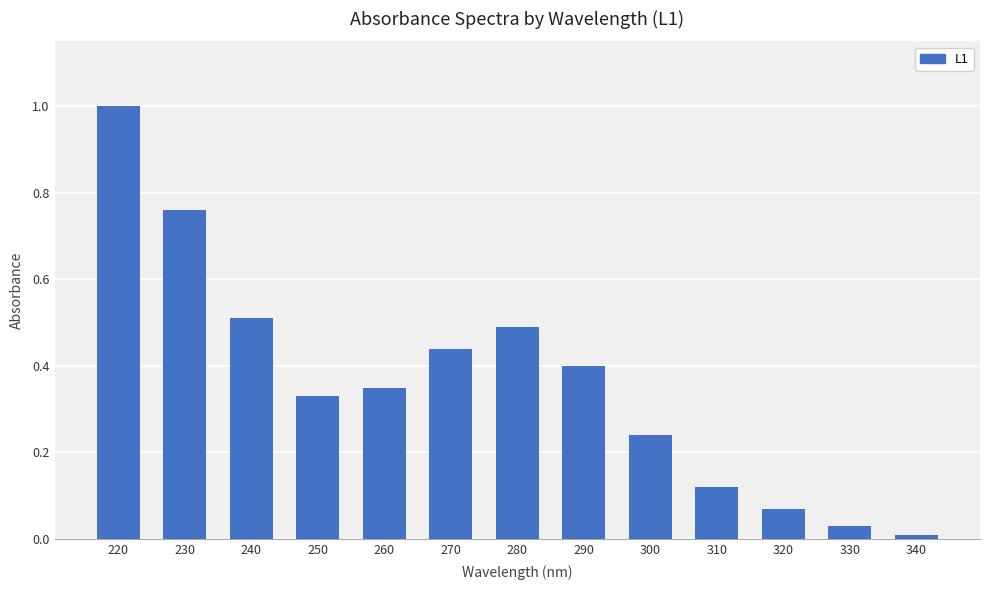

How many bars are there in total?

13